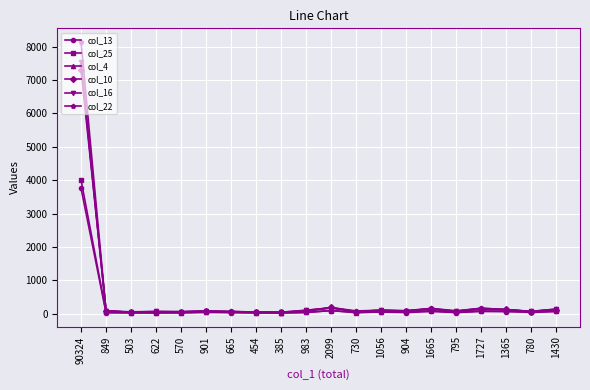

Which label corresponds to the largest value in the chart?

90324